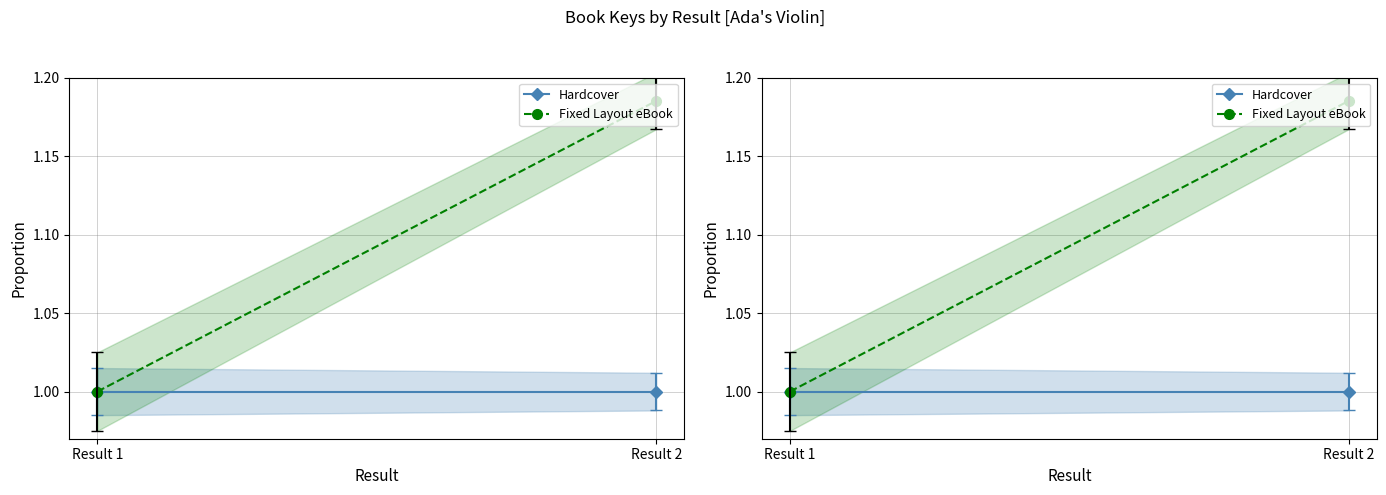

At which category does the chart reach its minimum across all series?

Result 1